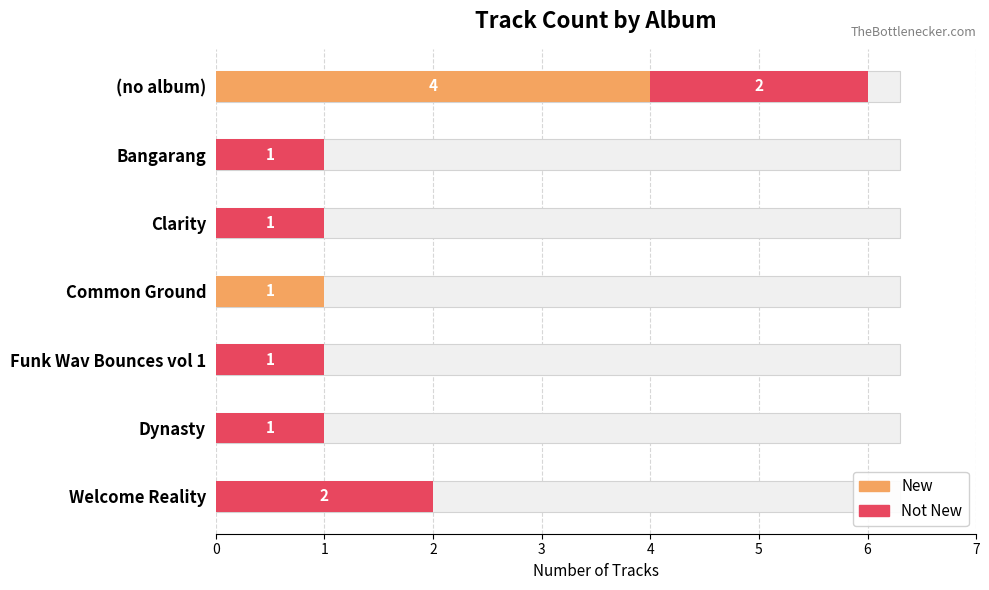

Rank the series by their average value, from lowest to highest.

New, Not New